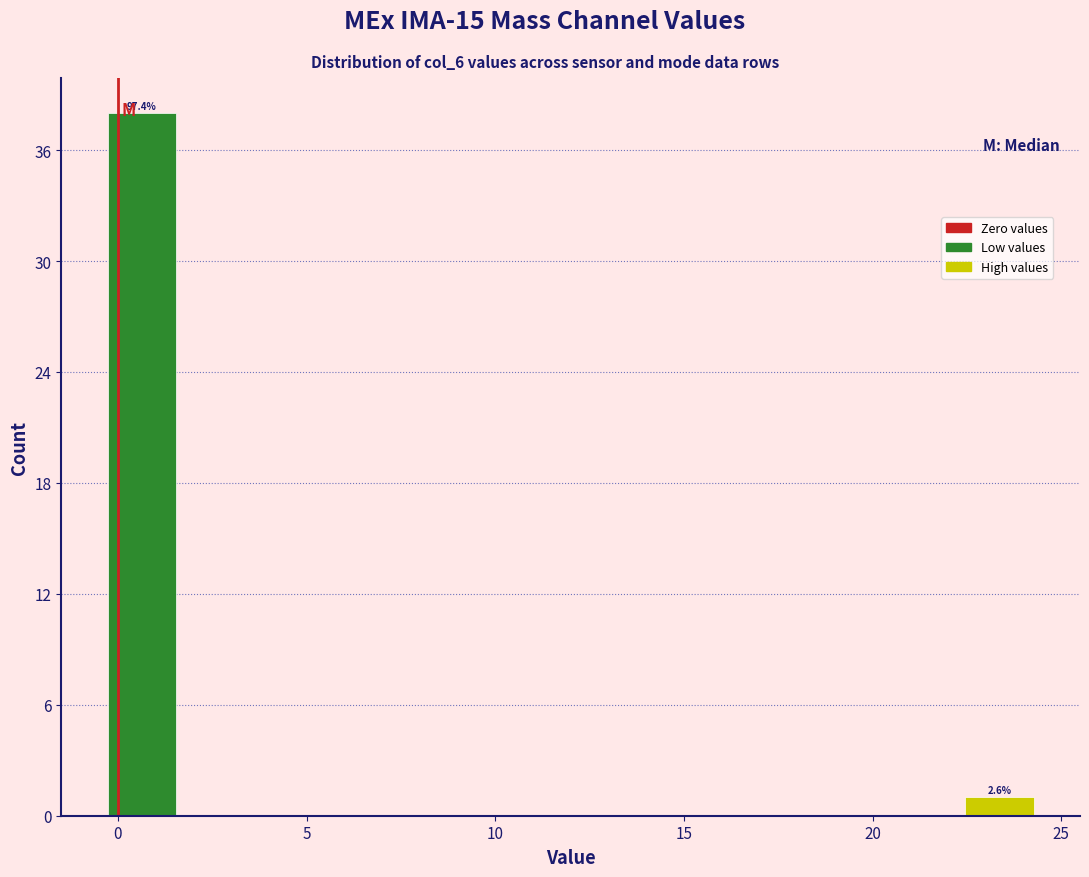

Which range on the x-axis has the tallest bar?

-0.5 to 2.0